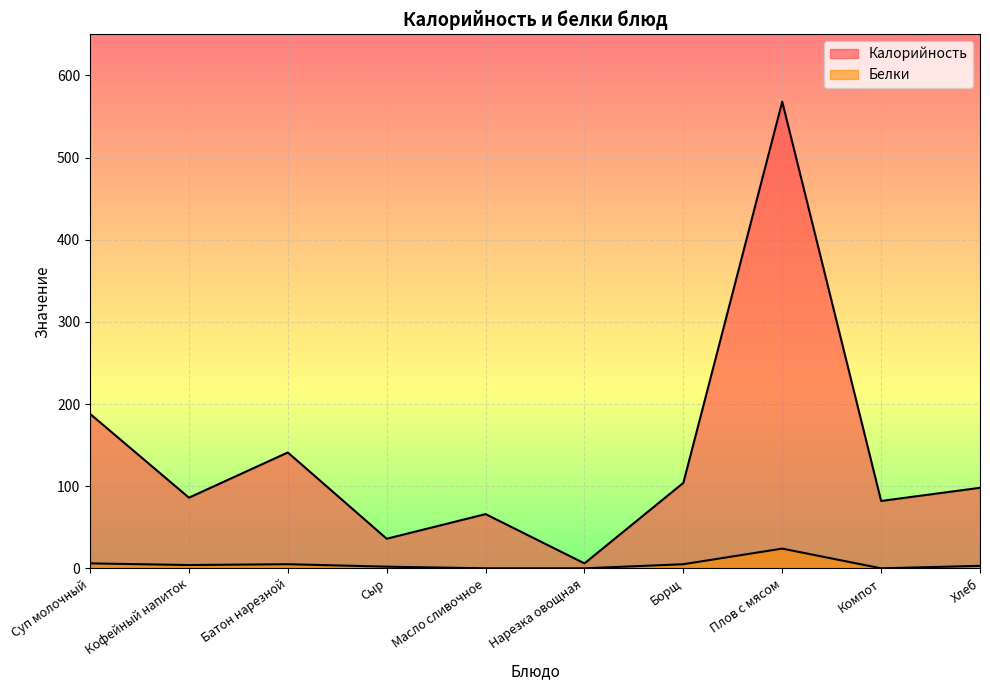

What is the label of the 5th point from the left?

Масло сливочное